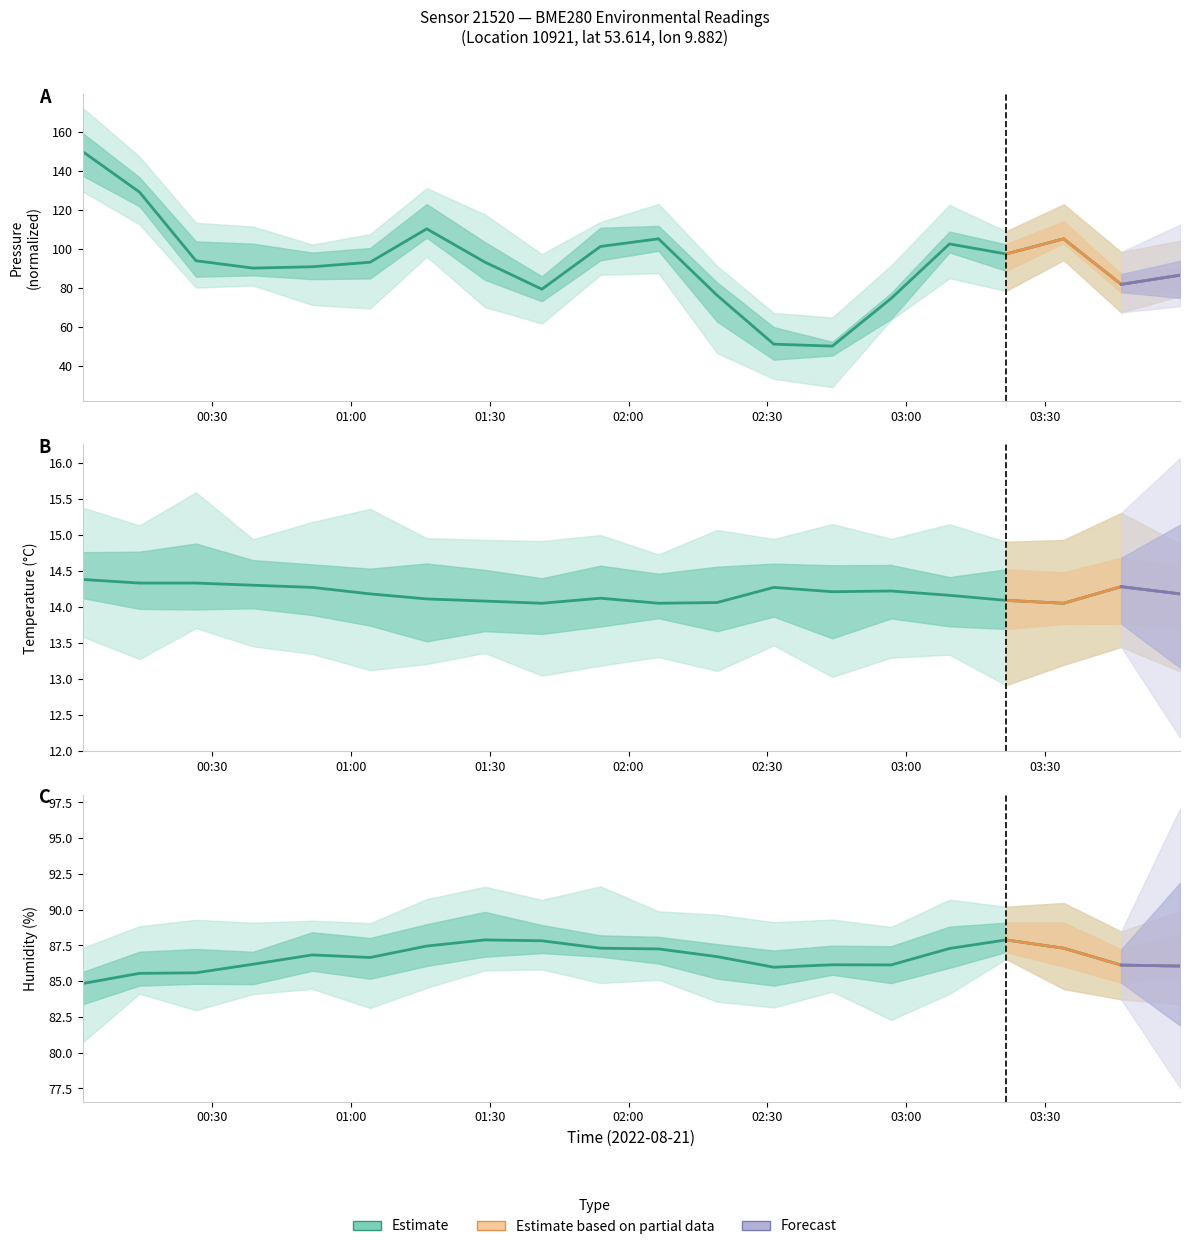

What is the value of the temperature point at the 18th from the left?

14.1